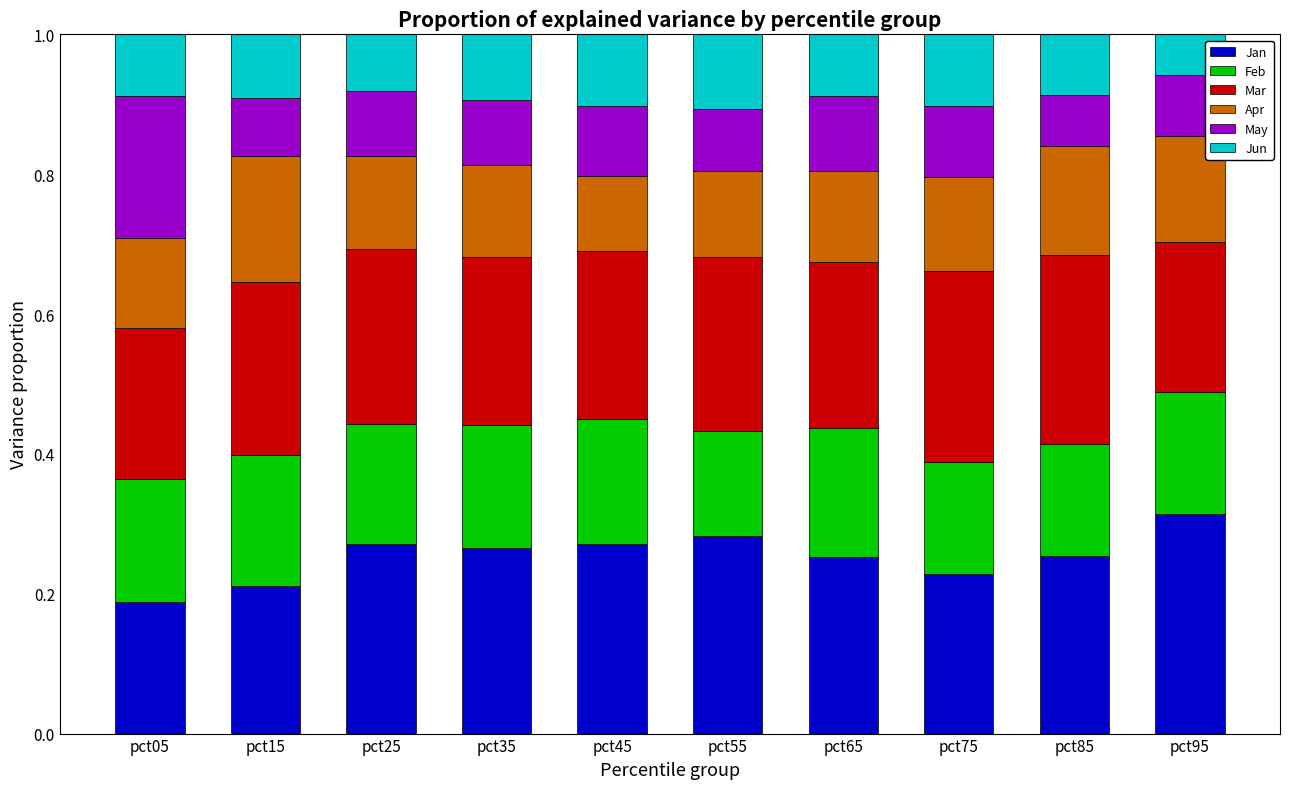

Which category has the lowest value in the Jan series?

pct05